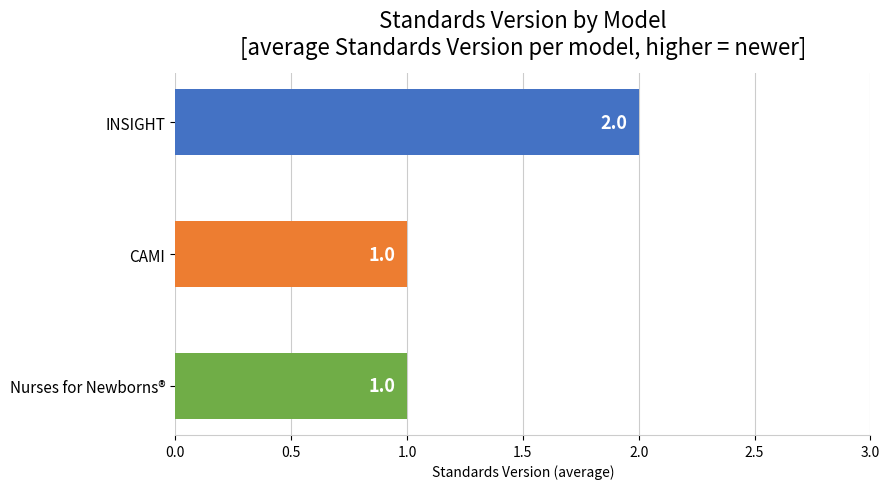

What is the difference between the values at Nurses for Newborns® and Intervention Nurses Start Infants Growing on Healthy Trajectories (INSIGHT)?

1